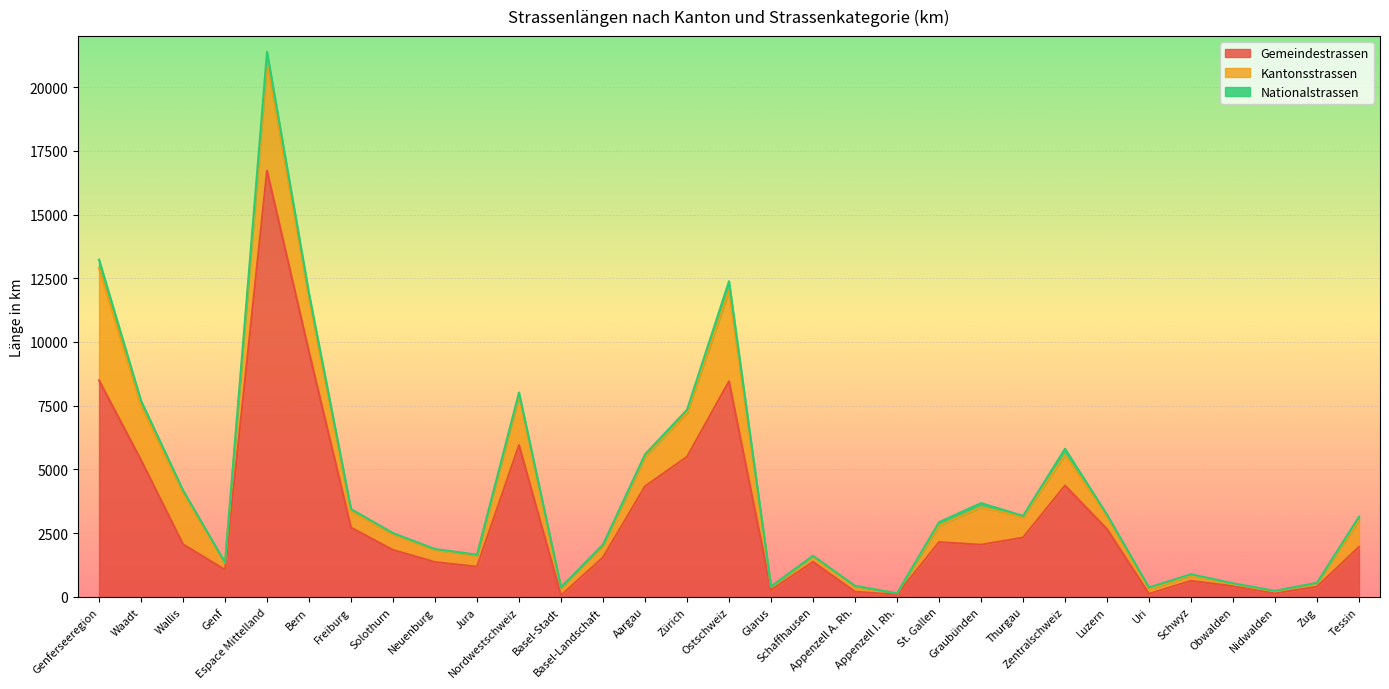

What is the label of the 9th point from the left?

Neuenburg